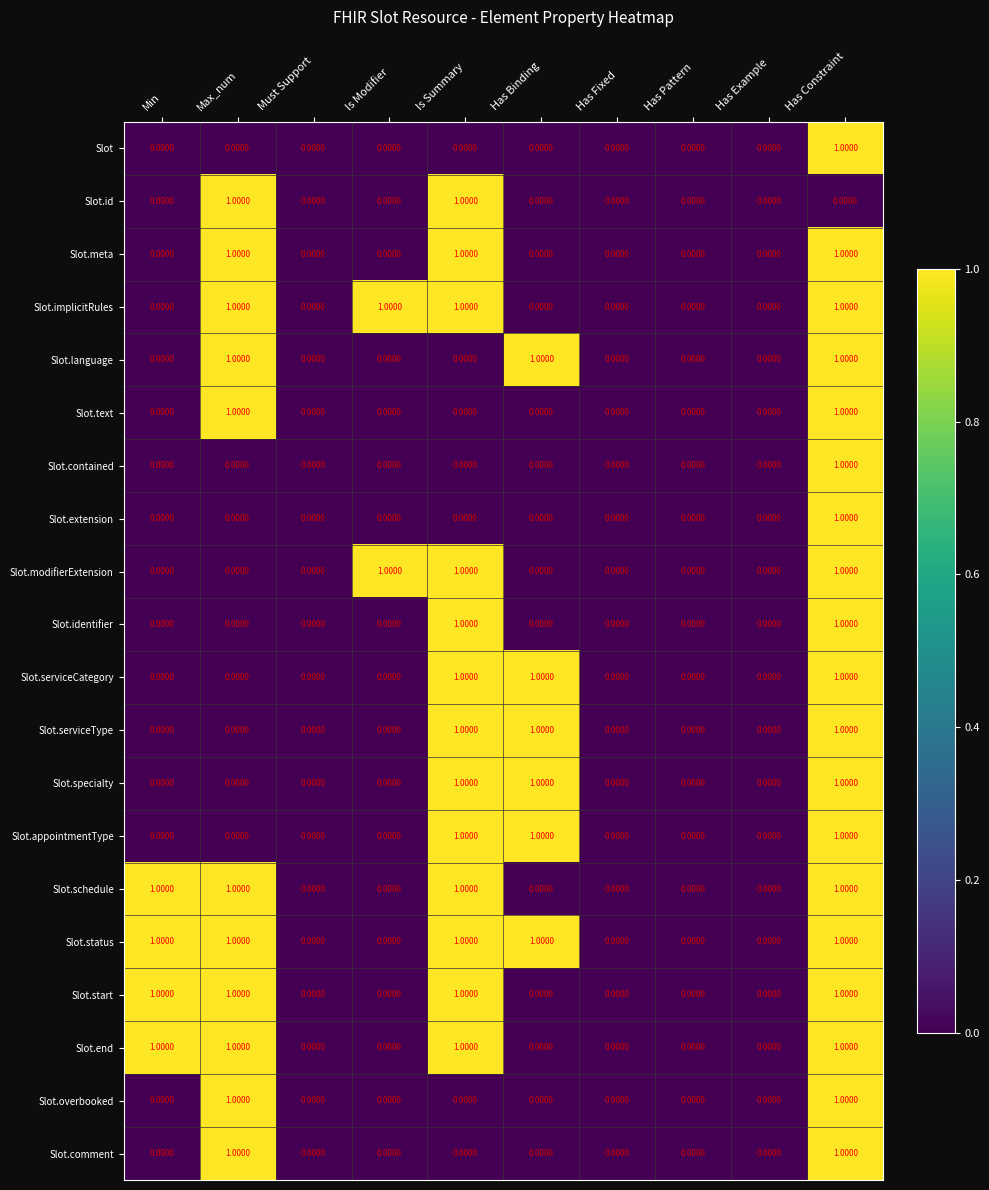

What is the greatest value displayed?

1